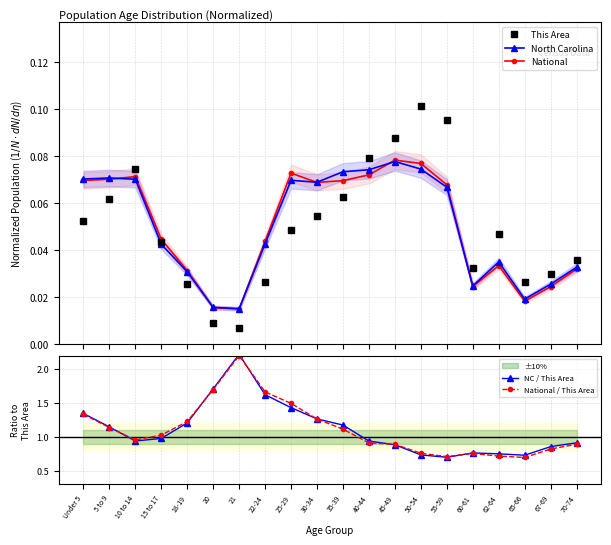

True or false: This Area has more than 1 interior local peaks.

True